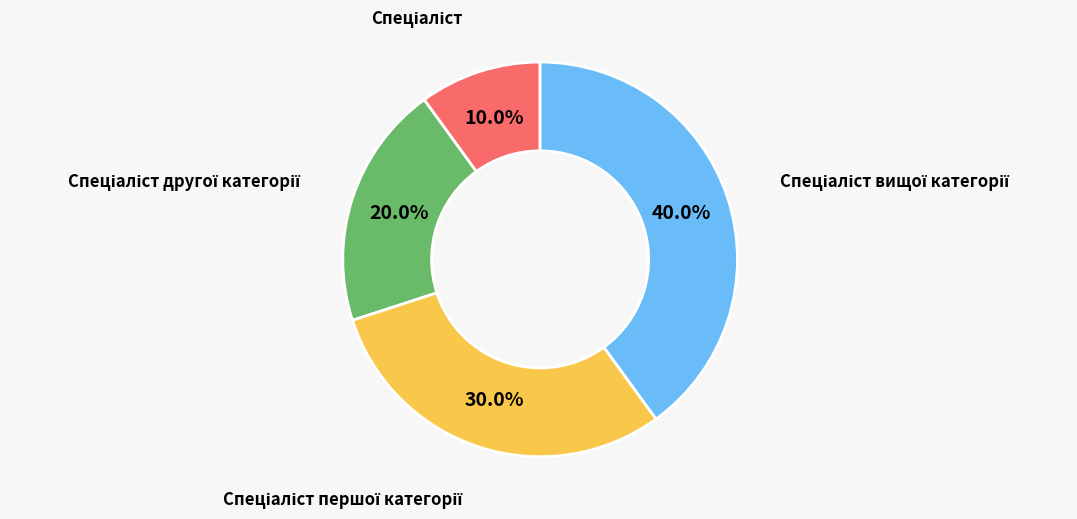

Does any single category account for the majority?

No